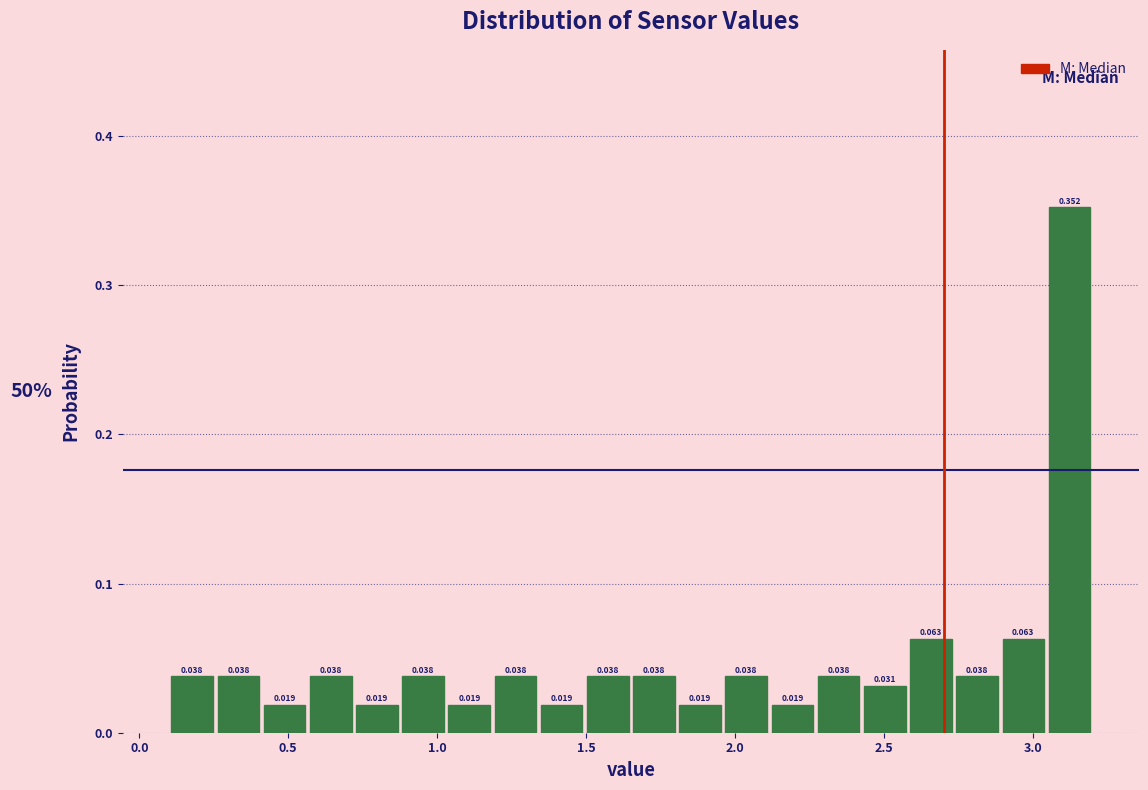

Around what value on the x-axis is the tallest bar? Give the approximate position of its centre, as read against the axis.

3.10